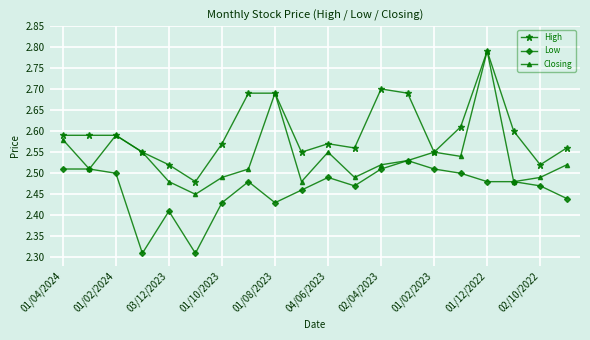

True or false: High and Low intersect in this chart.

False